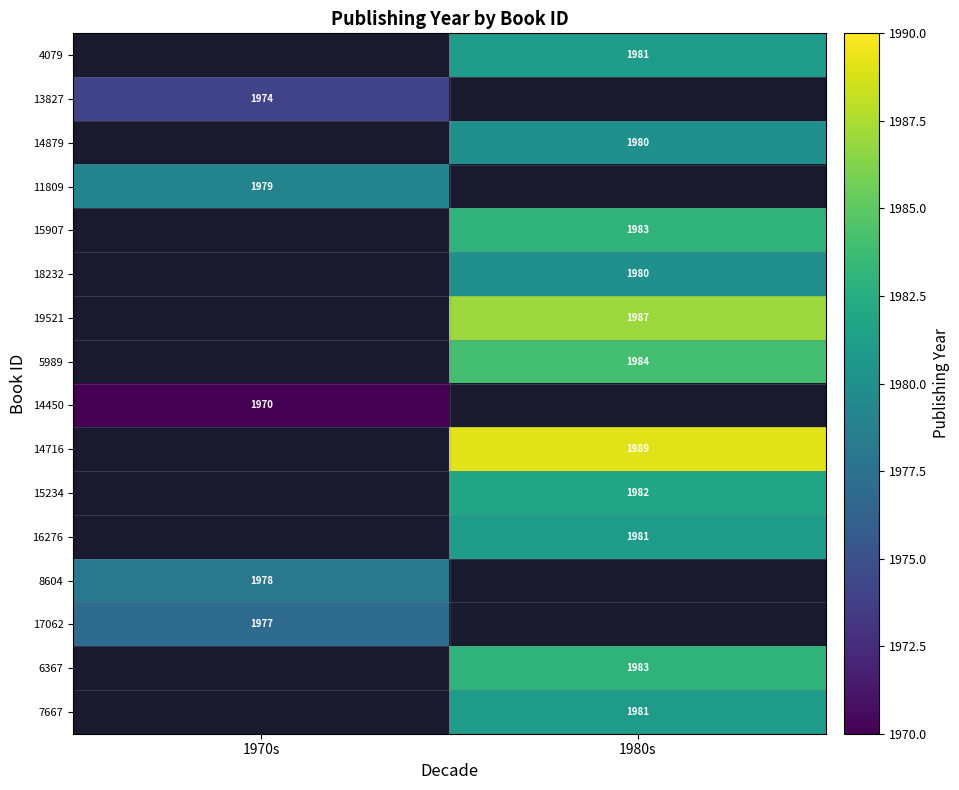

The 8604 series shows 3554.1 at 1970s. True or false?

False